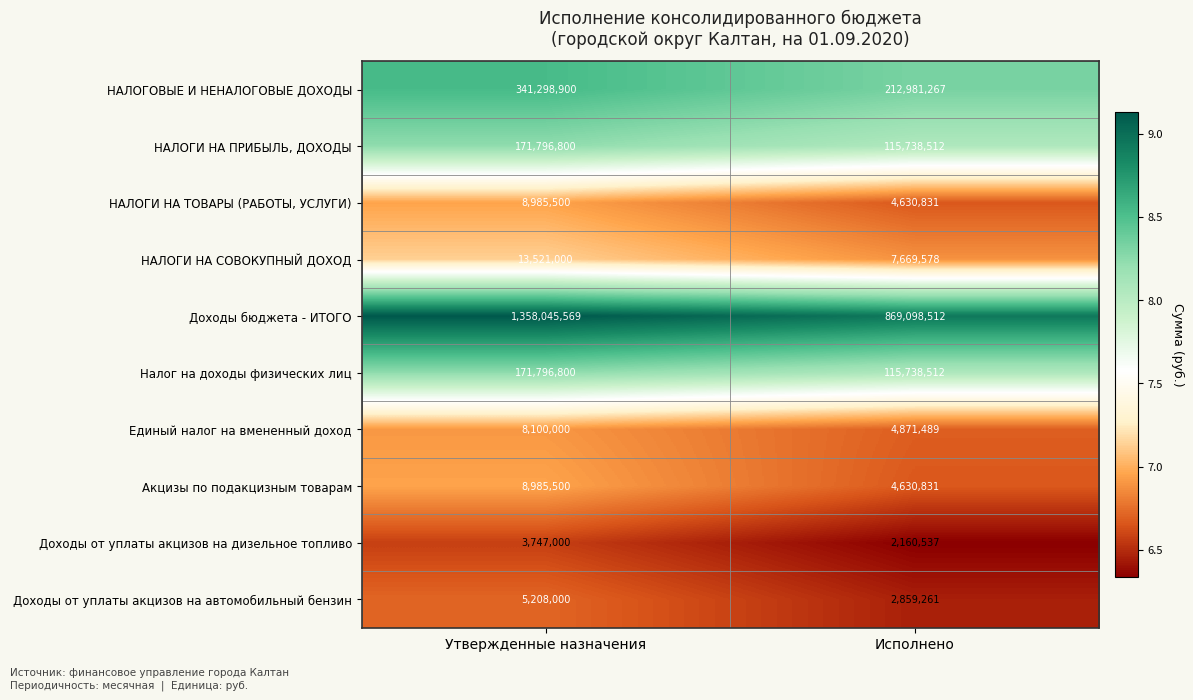

Which label corresponds to the largest value in the chart?

Утвержденные назначения